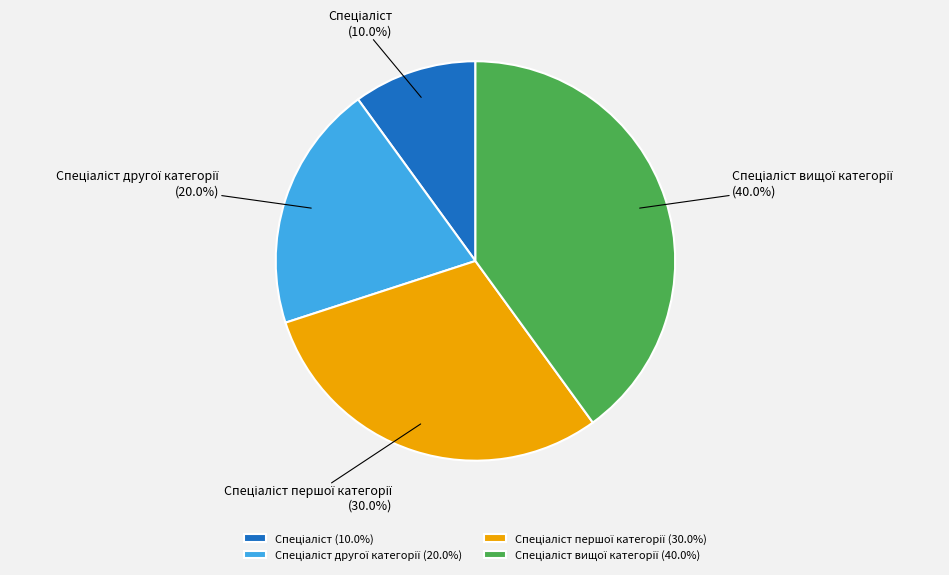

How many segments does this pie chart have?

4